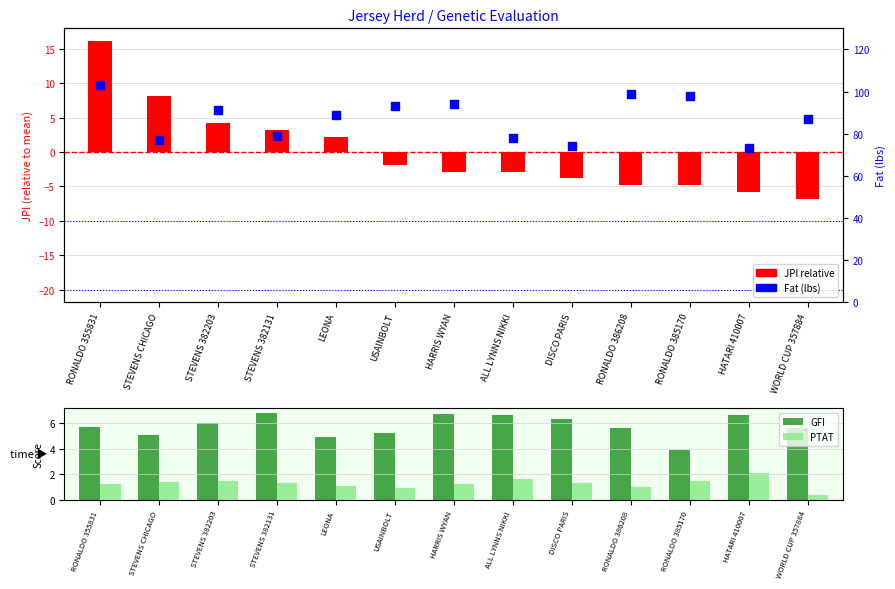

At which category is the sum across all series the highest?

RONALDO 355831